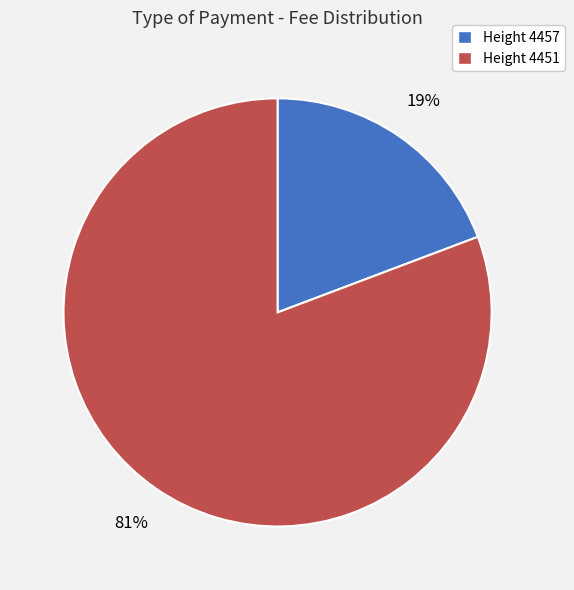

Which slice represents more than half of the pie?

Height 4451